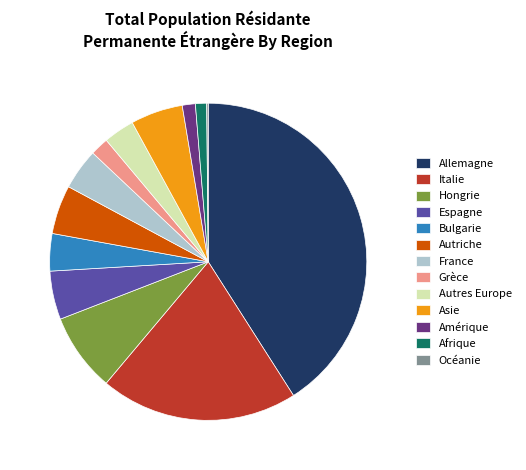

Does any single category account for the majority?

No